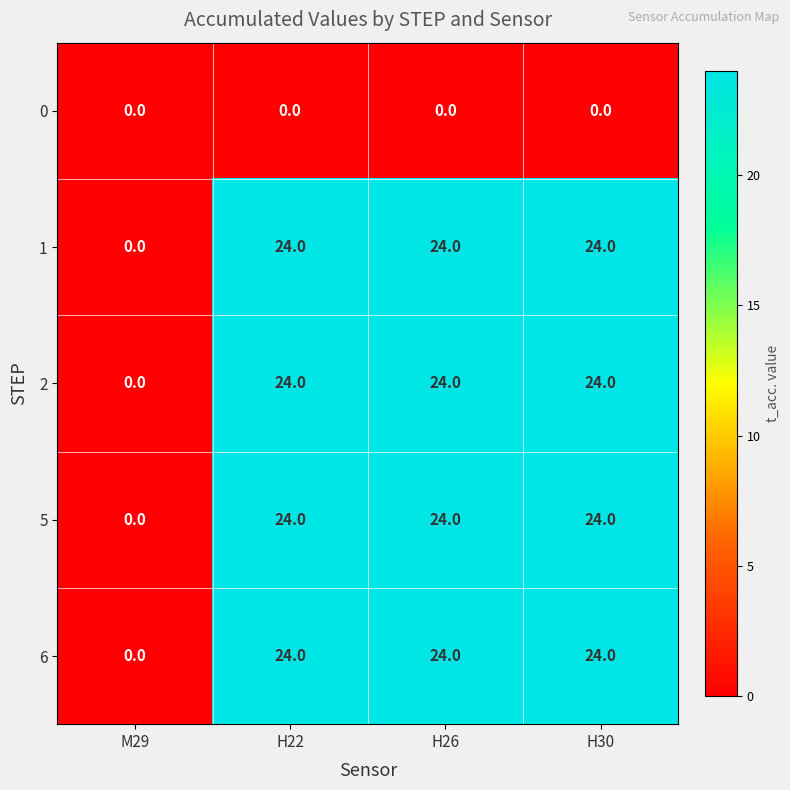

At which label does 5 reach its minimum?

M29